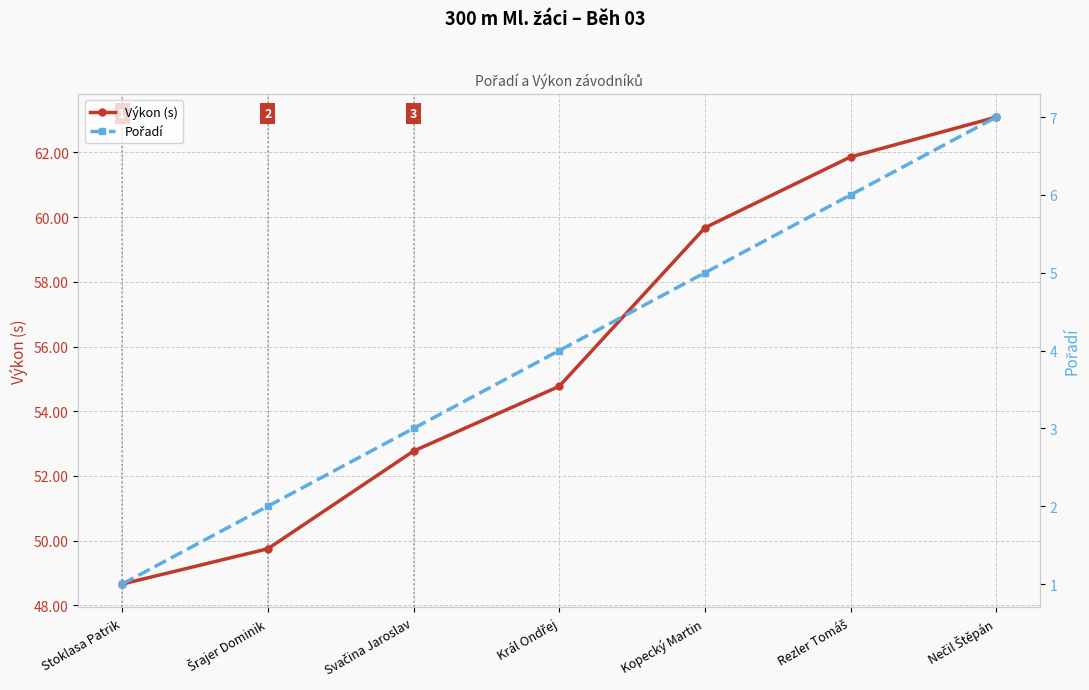

What is the label of the 3rd point from the left?

Svačina Jaroslav